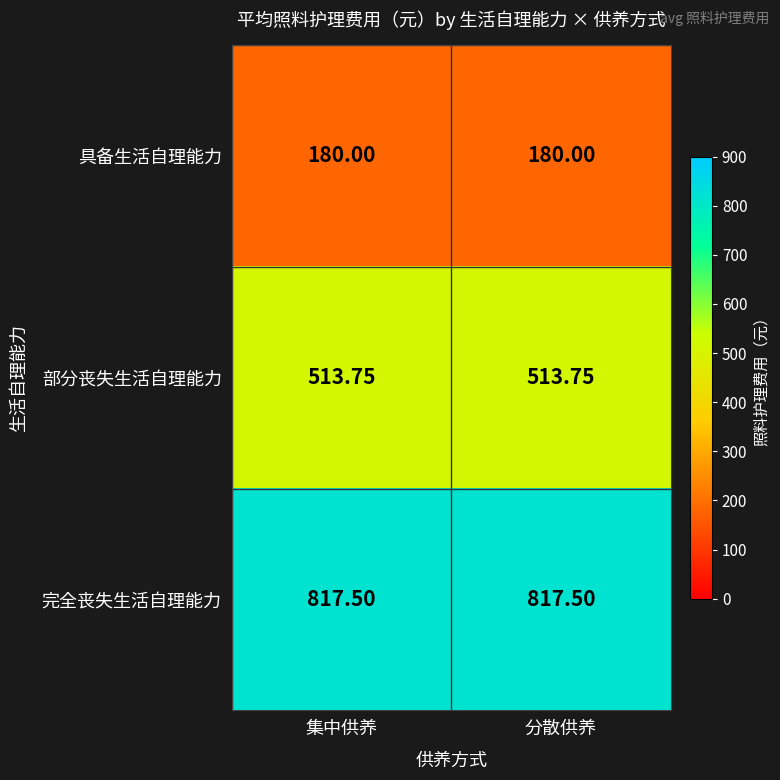

Rank the series at 集中供养 from highest to lowest value.

完全丧失生活自理能力, 部分丧失生活自理能力, 具备生活自理能力